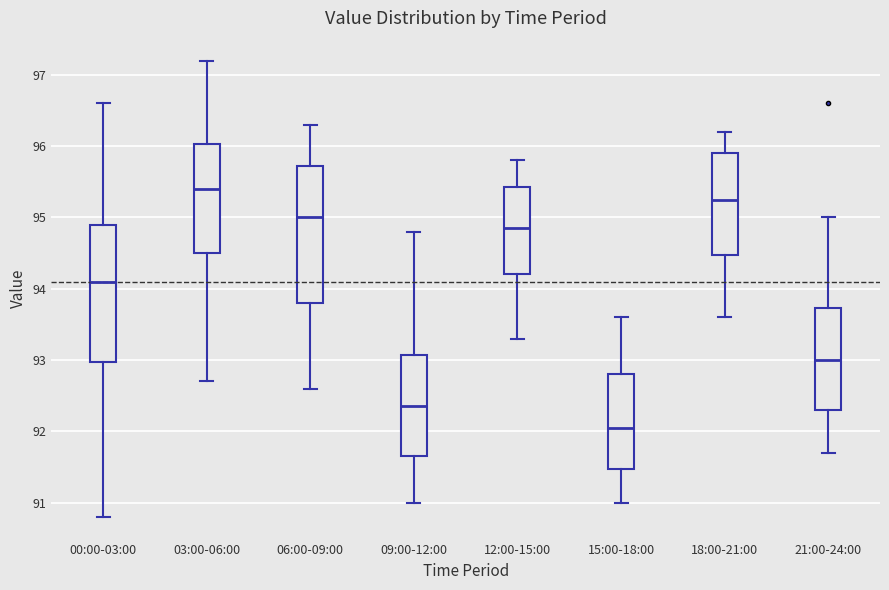

Reading left to right, transcribe this box plot: for each box, give where its median line is, the range the box spans, and where its two whiskers end, as read against the y-axis. The values are not printed on the chart, so give them approximately, as read against the axis.

00:00-03:00: median 94.1, box 93.0 to 94.9, whiskers 90.8 to 96.6
03:00-06:00: median 95.4, box 94.5 to 96.0, whiskers 92.7 to 97.2
06:00-09:00: median 95.0, box 93.8 to 95.7, whiskers 92.6 to 96.3
09:00-12:00: median 92.4, box 91.7 to 93.1, whiskers 91.0 to 94.8
12:00-15:00: median 94.9, box 94.2 to 95.4, whiskers 93.3 to 95.8
15:00-18:00: median 92.1, box 91.5 to 92.8, whiskers 91.0 to 93.6
18:00-21:00: median 95.3, box 94.5 to 95.9, whiskers 93.6 to 96.2
21:00-24:00: median 93.0, box 92.3 to 93.7, whiskers 91.7 to 95.0